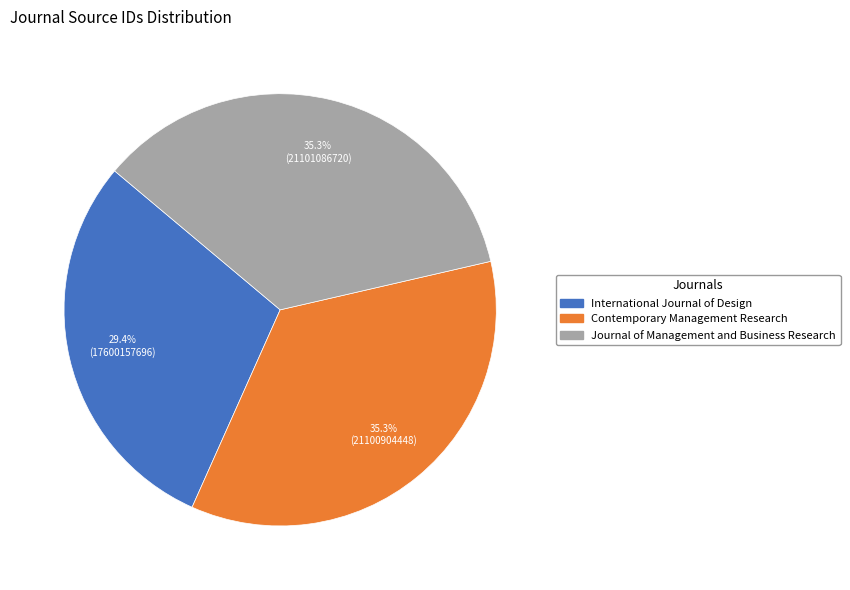

Count the number of slices in the pie.

3